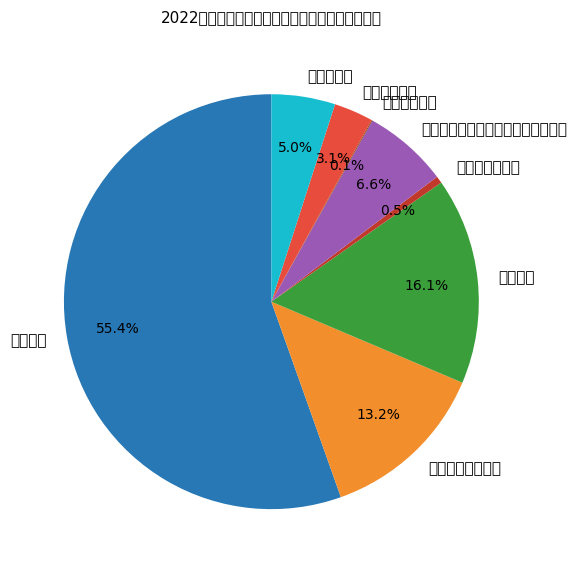

Which slice is the smallest?

行政单位医疗